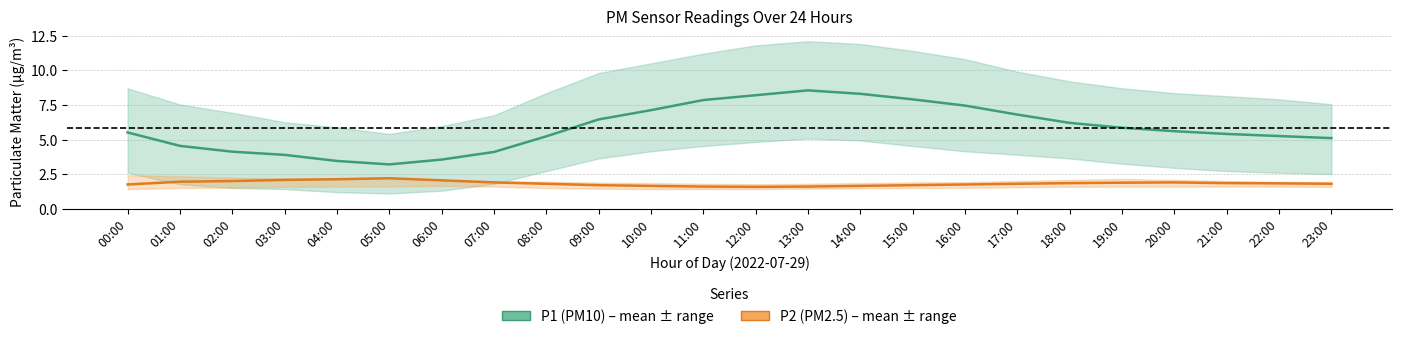

At which category does P1 (PM10) reach its first local valley?

05:00